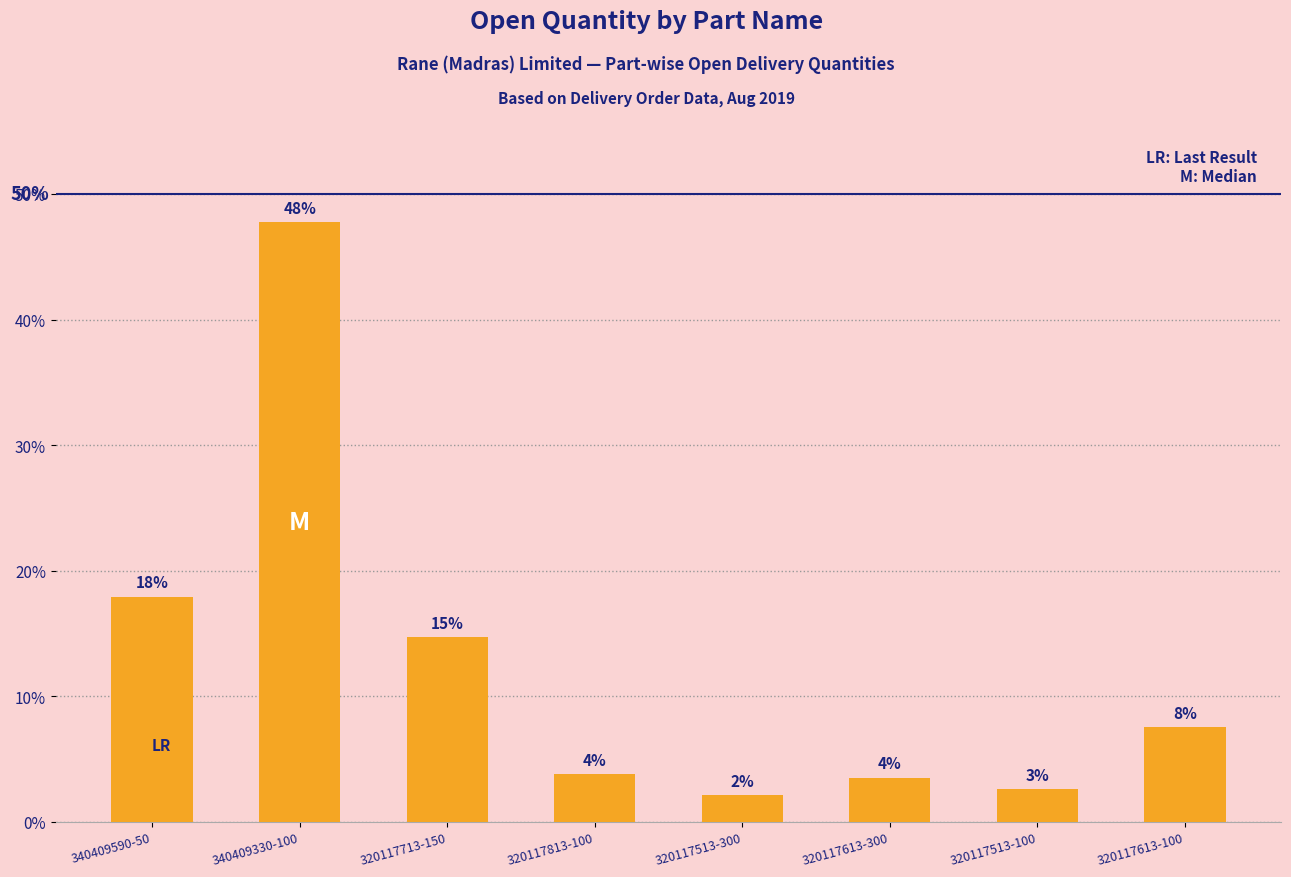

What is the label of the 5th bar from the right?

320117813-100